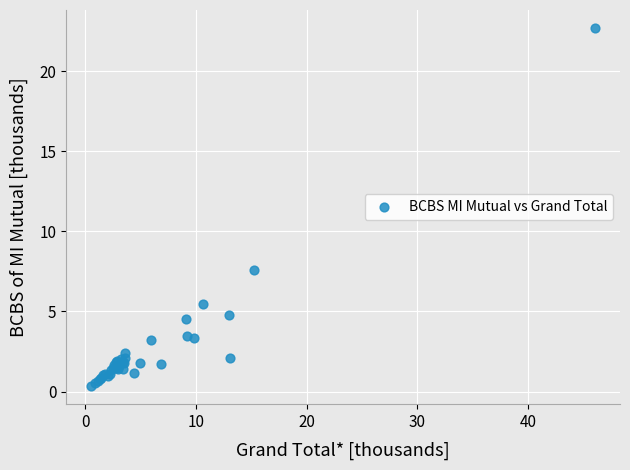

What Y value in the scatter plot is closest to 11?

7.6